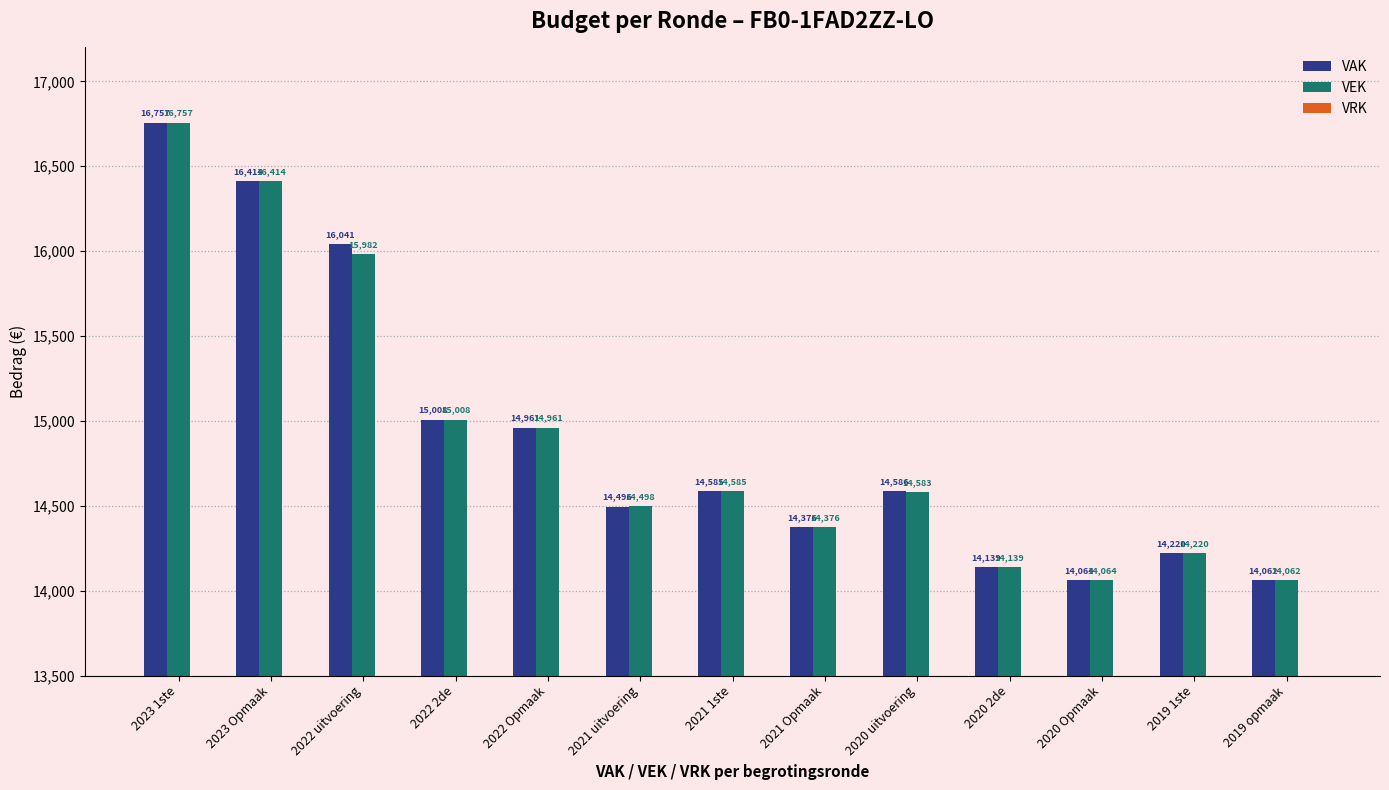

Are the bars horizontal?

No